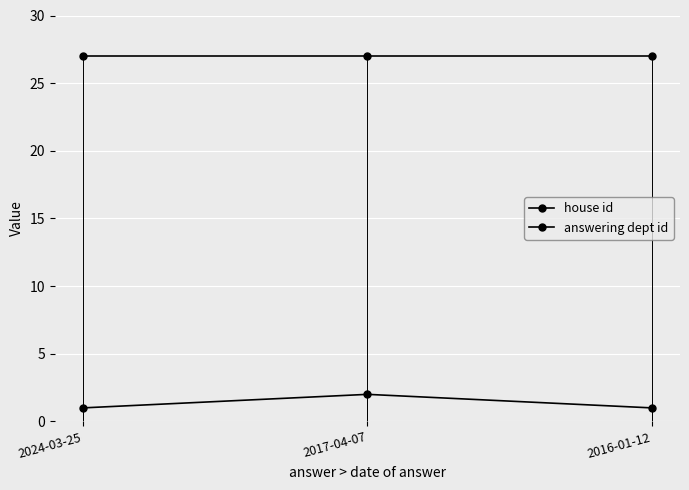

What is the label of the 3rd point from the left?

2016-01-12